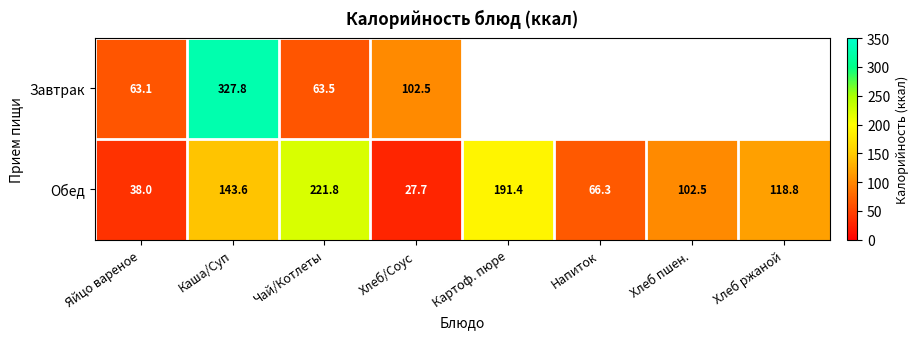

Rank the categories by Обед value from lowest to highest.

Хлеб/Соус, Яйцо вареное, Напиток, Хлеб пшен., Хлеб ржаной, Каша/Суп, Картоф. пюре, Чай/Котлеты